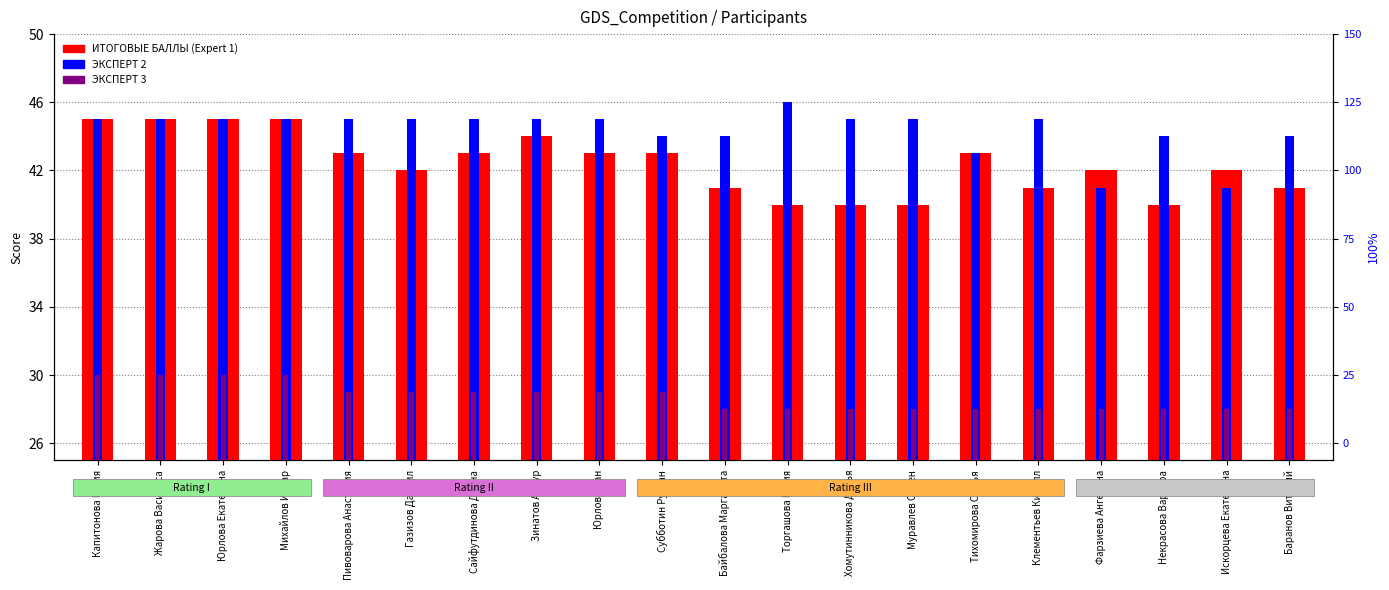

What is the label of the 19th bar from the left?

Искорцева Екатерина